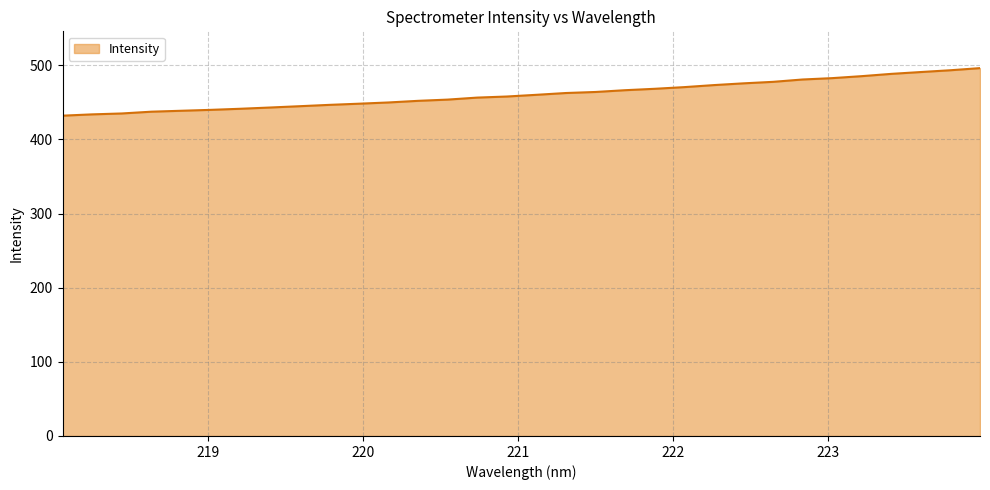

What is the greatest value displayed?

496.1